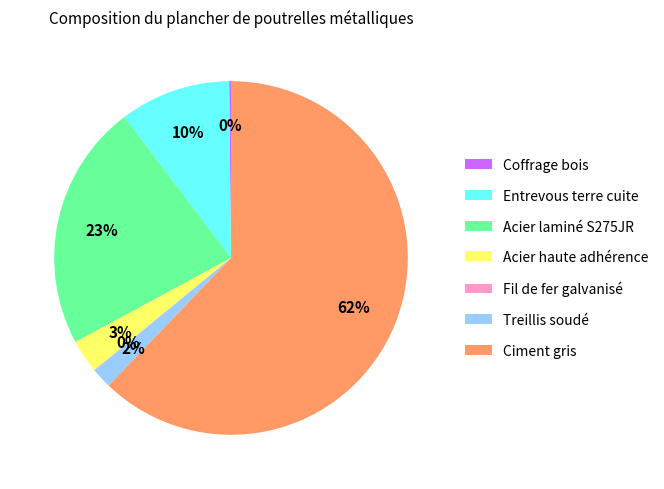

Which category has the biggest portion of the pie?

Ciment gris